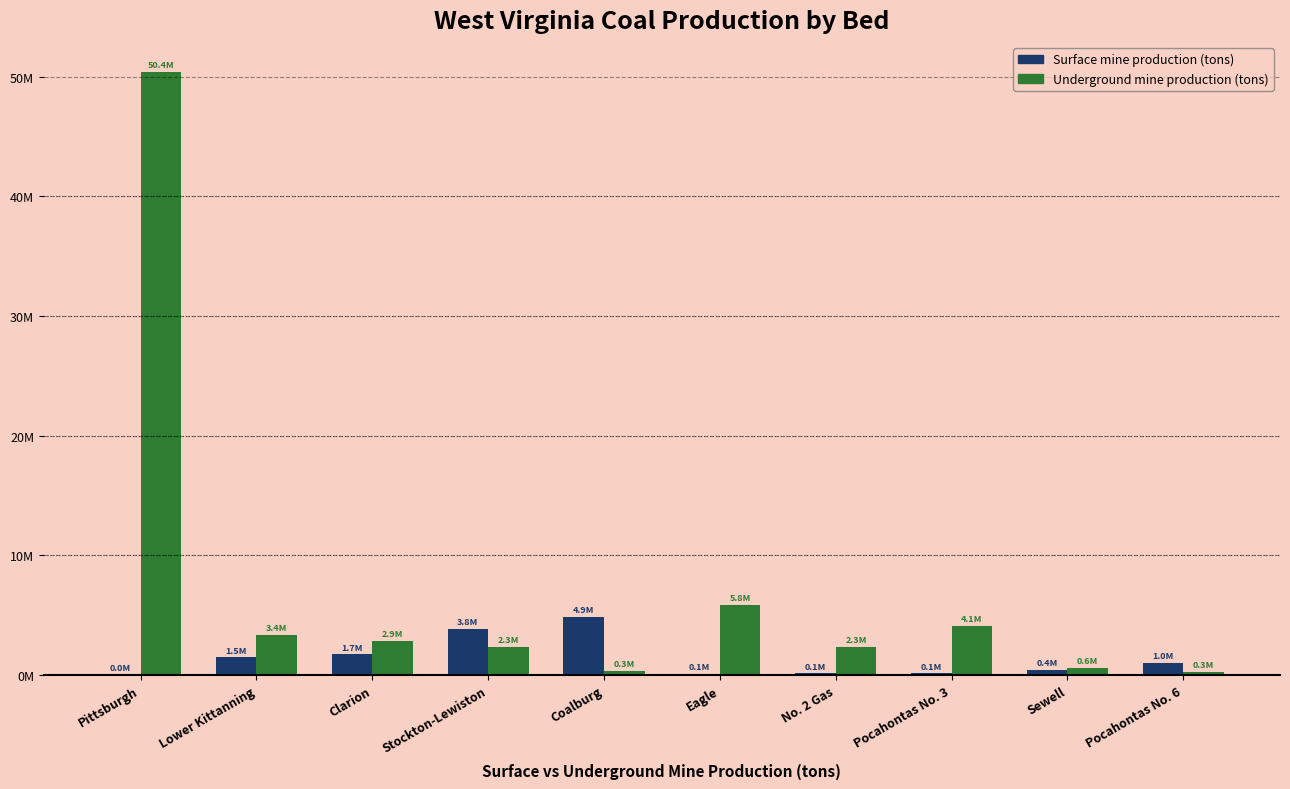

What is the total value across all series at Clarion?

4590962